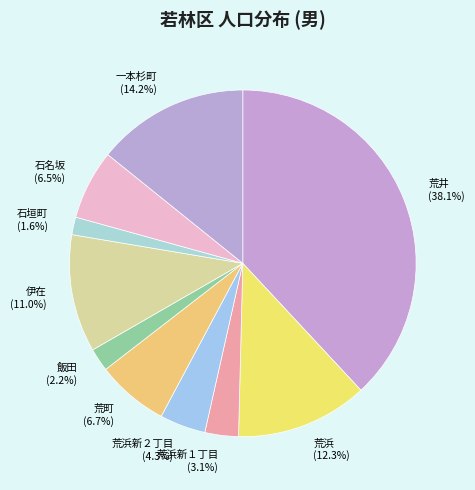

Does 飯田 (2.2%) account for over 50% of the chart?

No